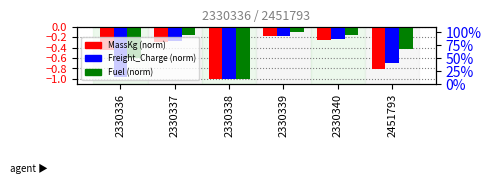

What is the value of the MassKg (norm) bar at the 3rd from the left?

-1.0